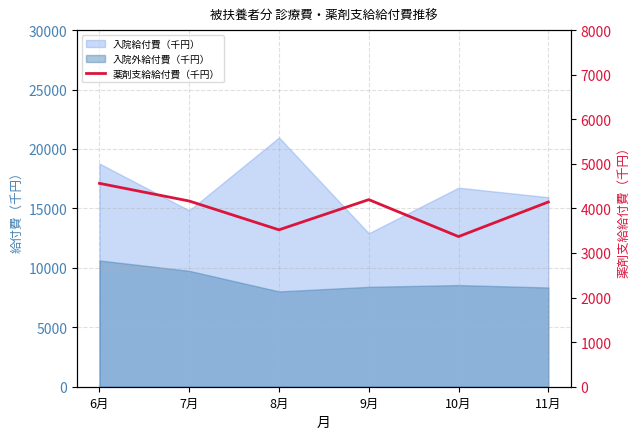

What is the change in value from 6月 to 7月?

-396.5